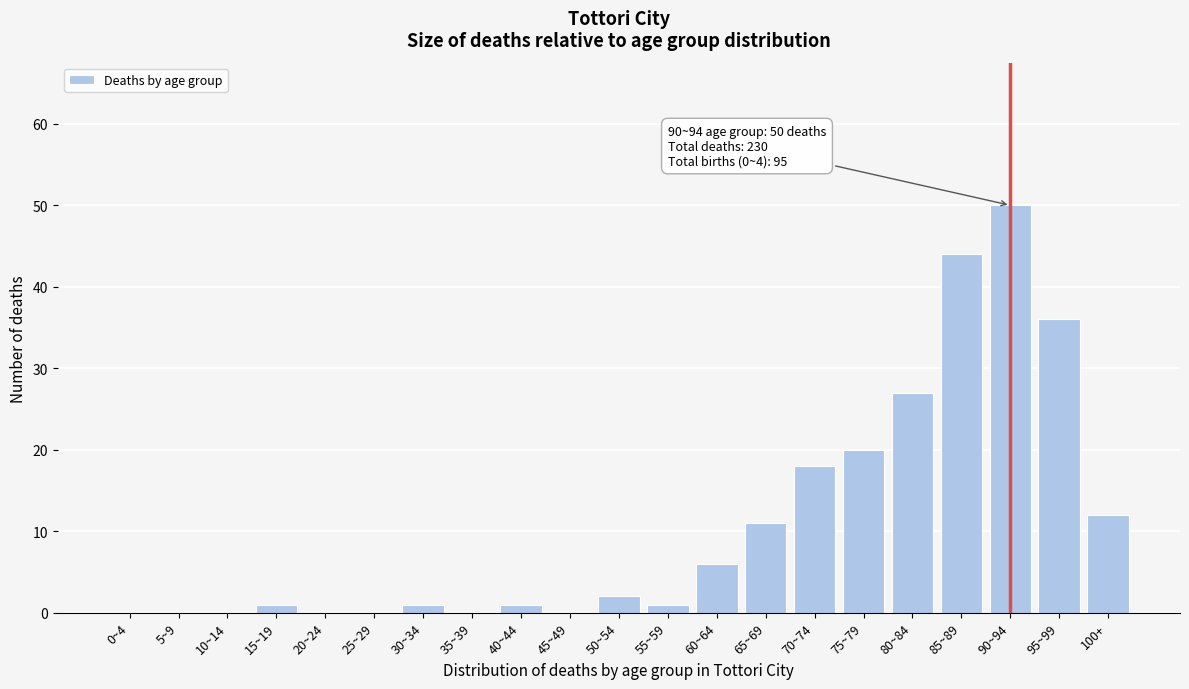

Reading left to right, list all the values displayed in this chart.

0~4=0	5~9=0	10~14=0	15~19=1	20~24=0	25~29=0	30~34=1	35~39=0	40~44=1	45~49=0	50~54=2	55~59=1	60~64=6	65~69=11	70~74=18	75~79=20	80~84=27	85~89=44	90~94=50	95~99=36	100+=12